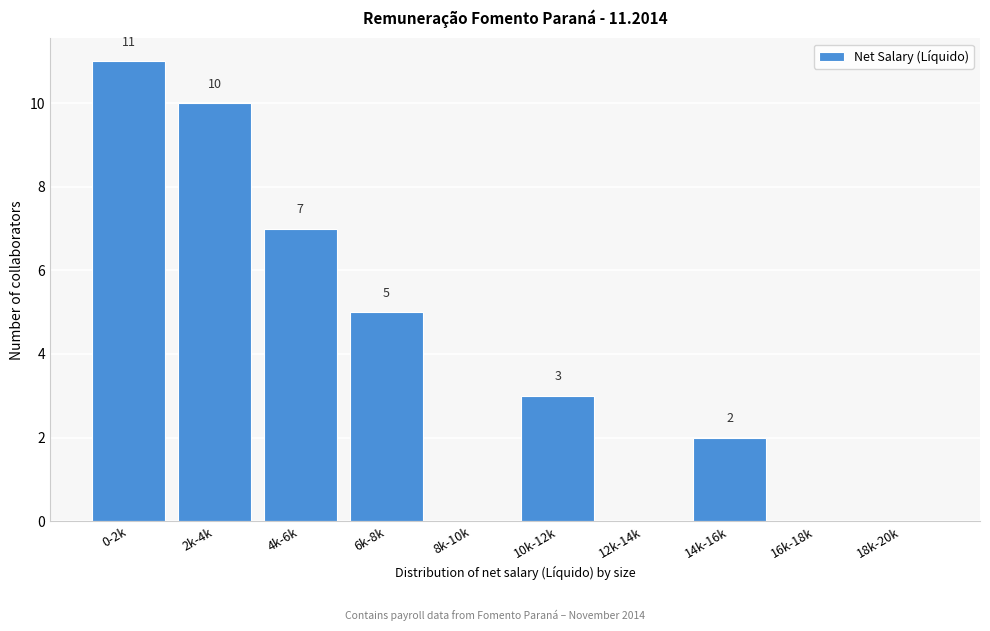

Reading left to right, extract all data points from this chart.

0-2k=11	2k-4k=10	4k-6k=7	6k-8k=5	8k-10k=0	10k-12k=3	12k-14k=0	14k-16k=2	16k-18k=0	18k-20k=0